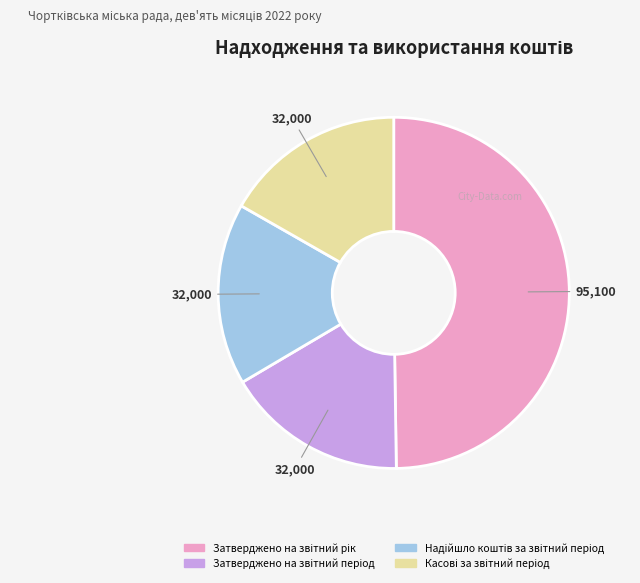

How many slices are in this pie chart?

4